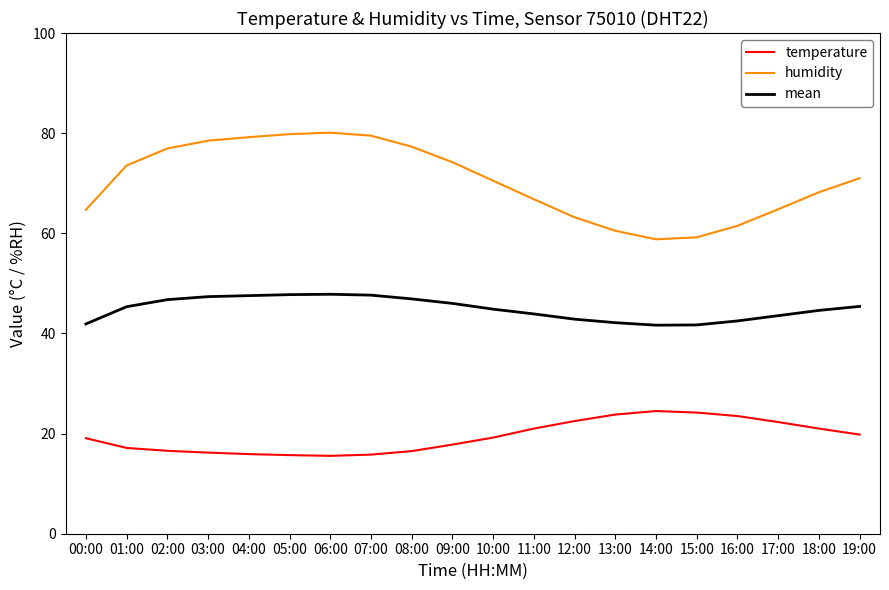

True or false: humidity and mean intersect in this chart.

False